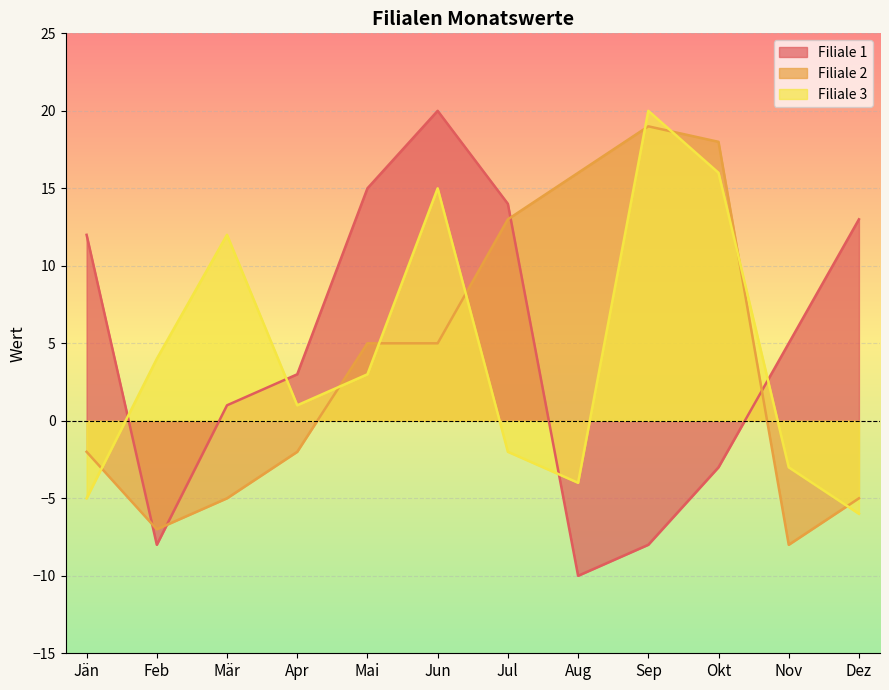

At how many categories does at least one series exceed 19?

2